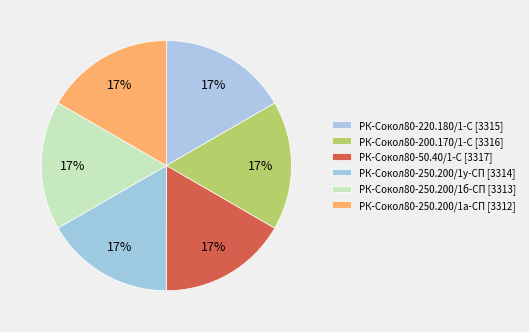

Count the number of slices in the pie.

6